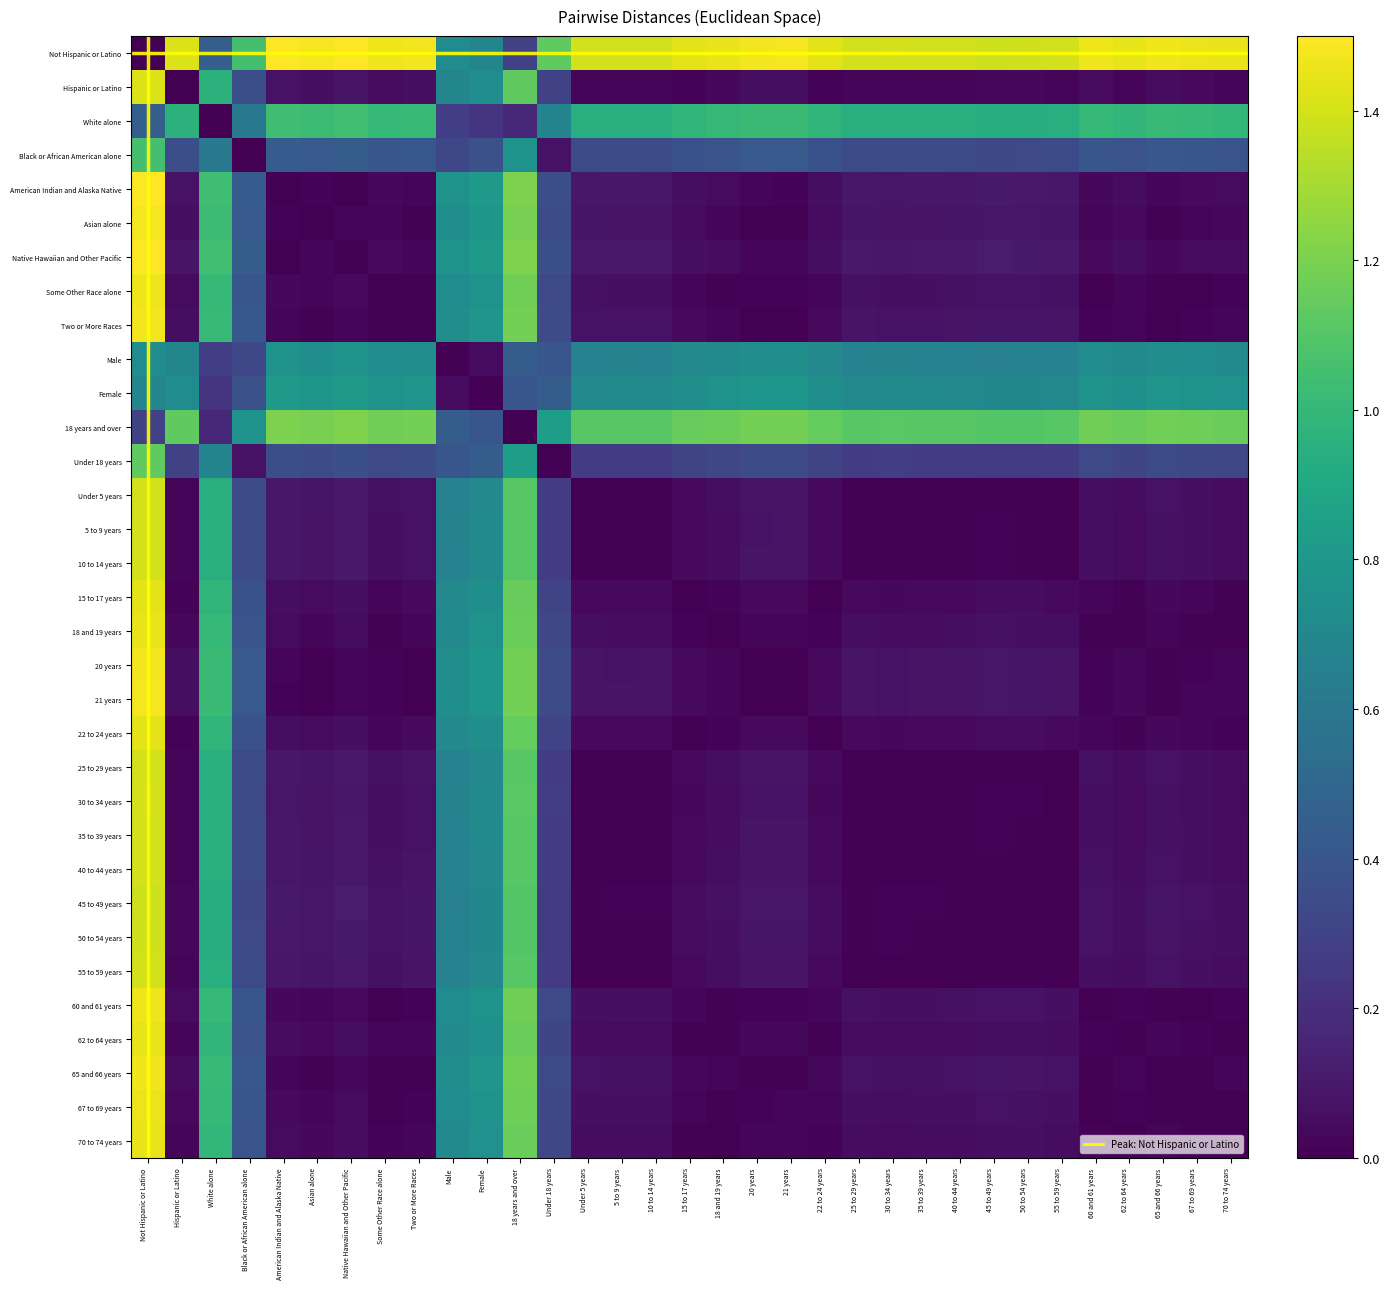

Which series has the largest total across all categories?

Not Hispanic or Latino